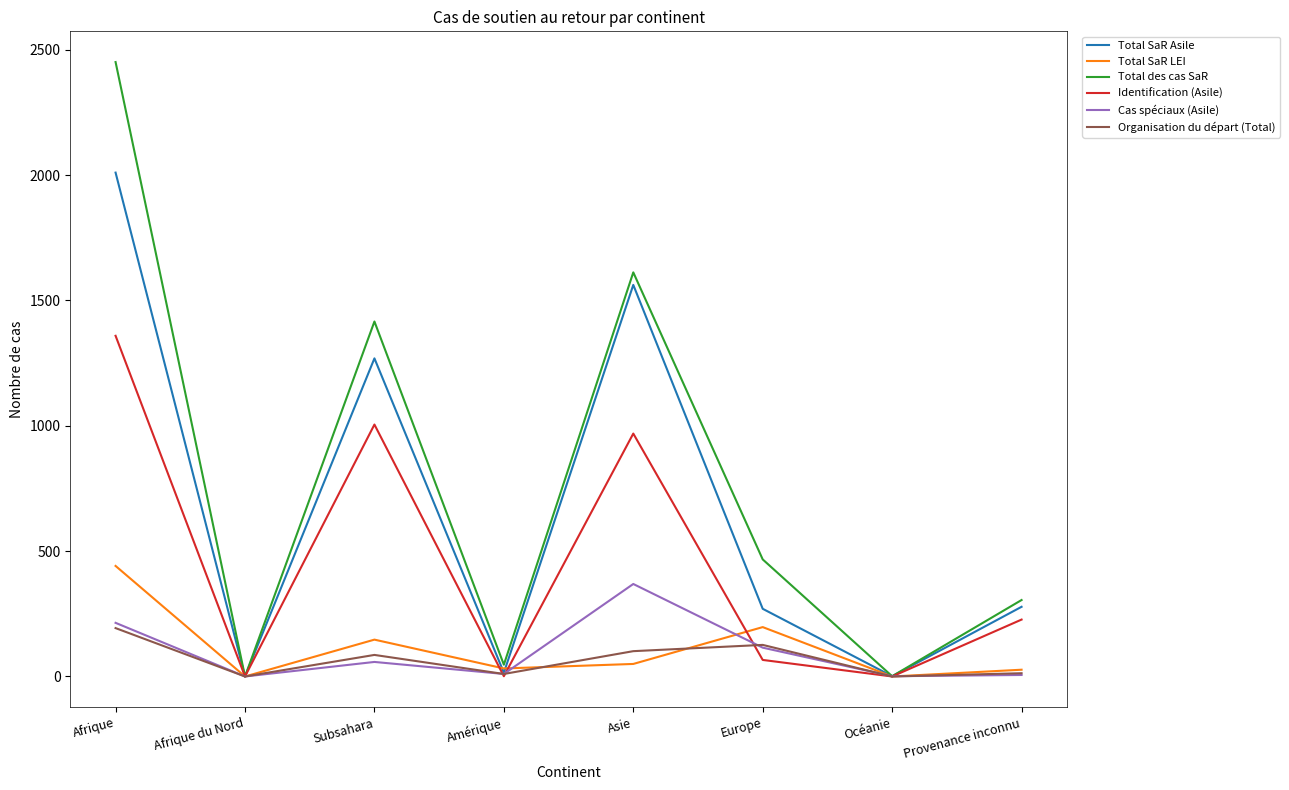

How many interior local valleys does the Total SaR Asile series have?

3